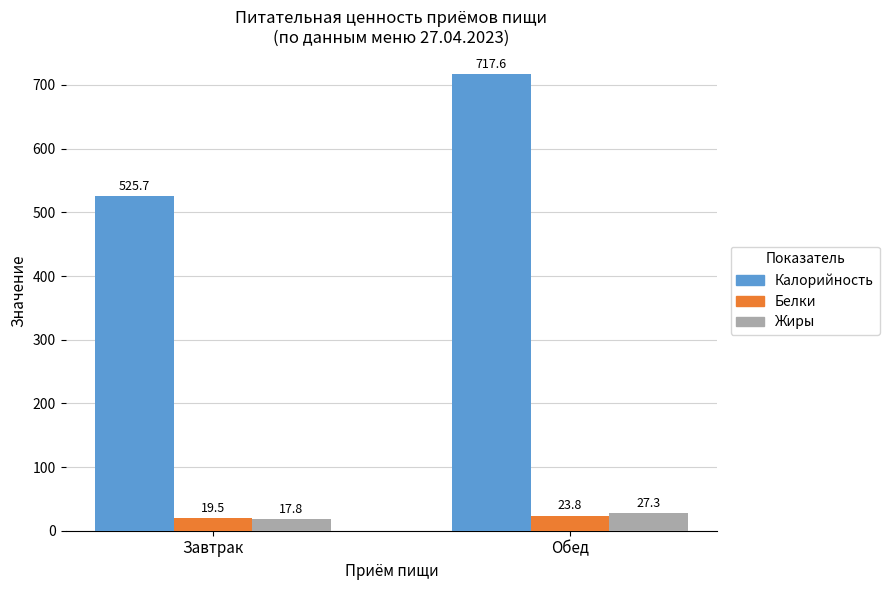

Where does the Жиры series first go above 27?

Обед